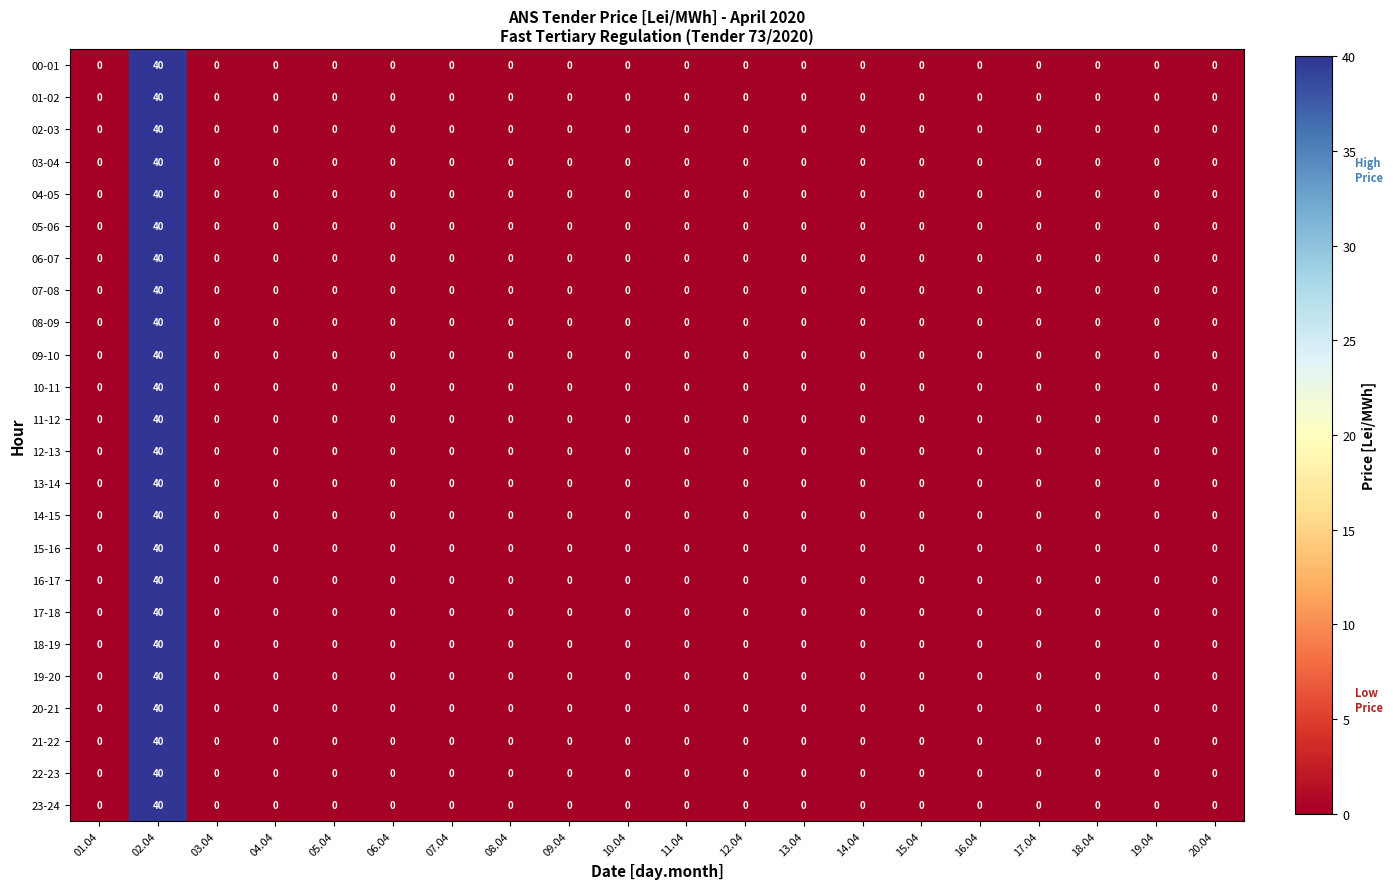

The value of 12-13 at 10.04 is 0. True or false?

True